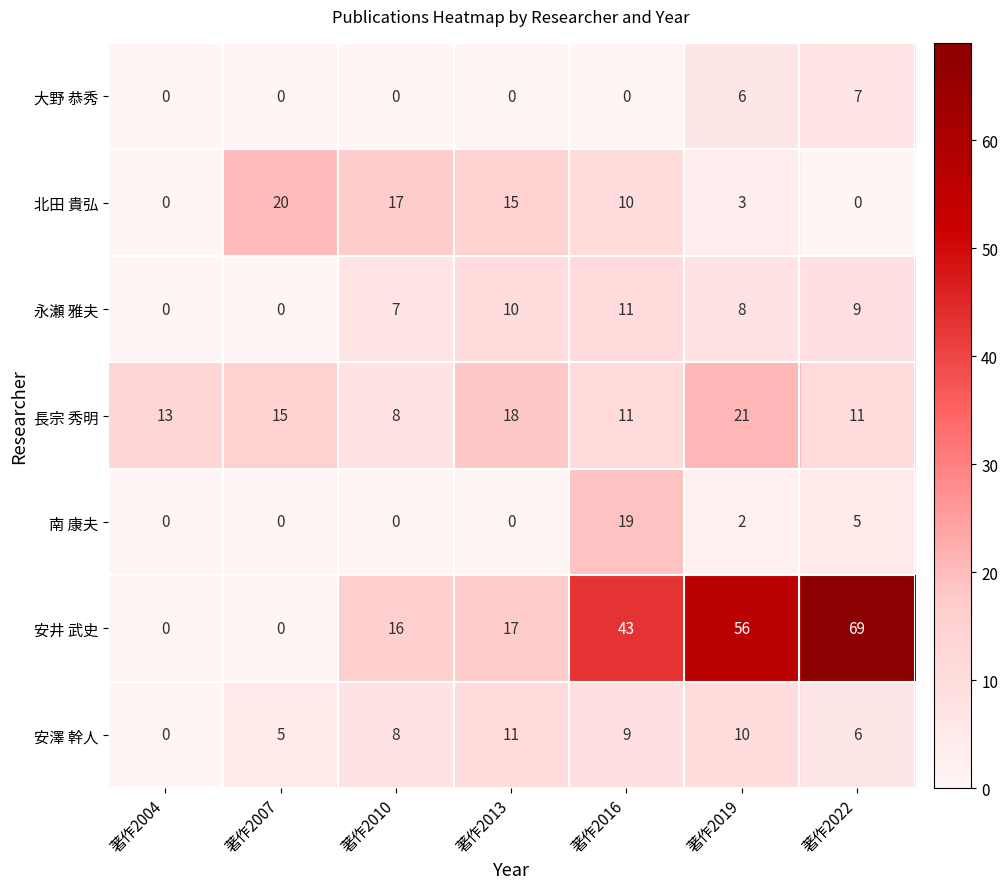

Is it true that 安井 武史 equals 43 at 著作2016?

True